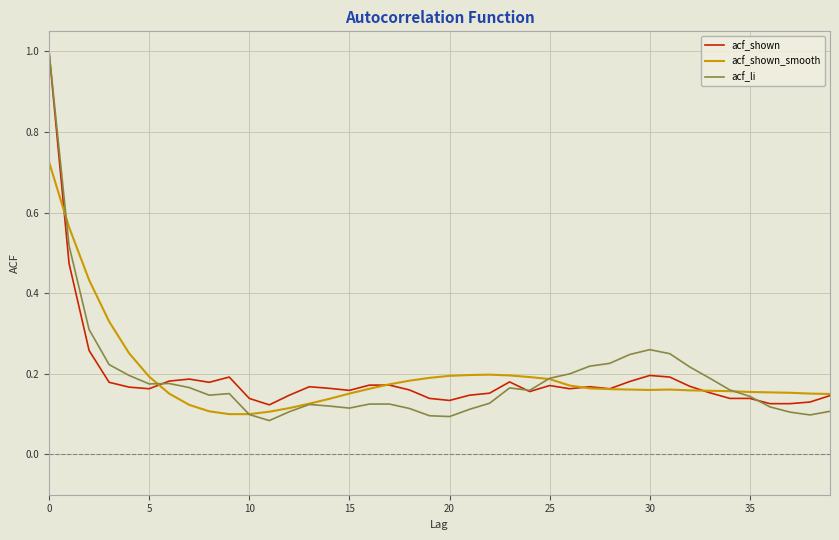

Count the acf_shown_smooth values in the range 0 to 1.

40